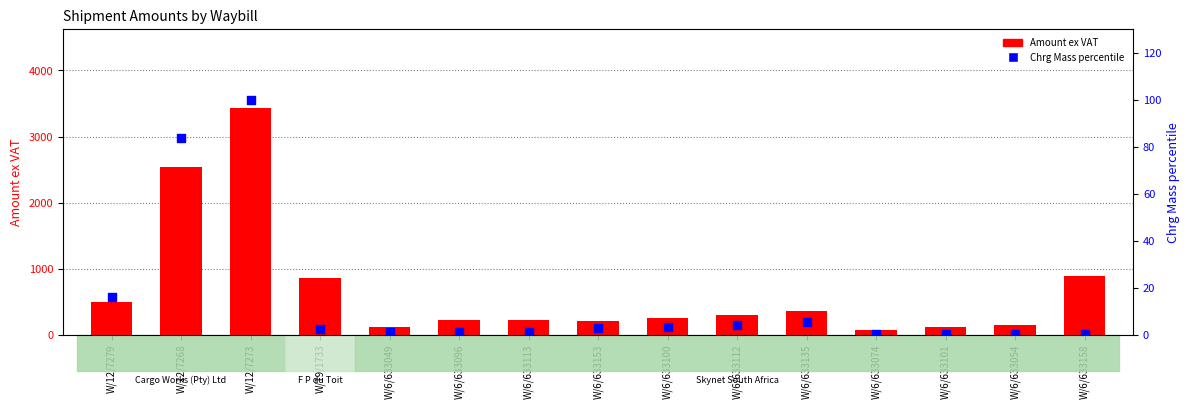

Which series contains the highest Y value?

Amount ex VAT